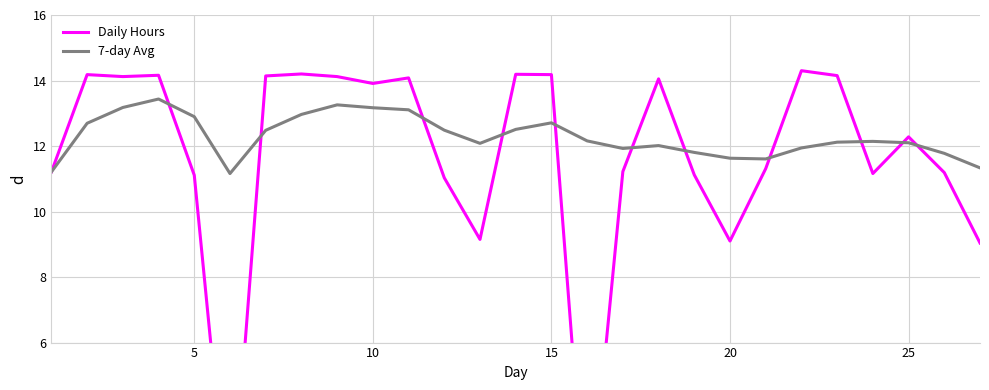

The value of 7-day Avg at 12 is 20.8. True or false?

False